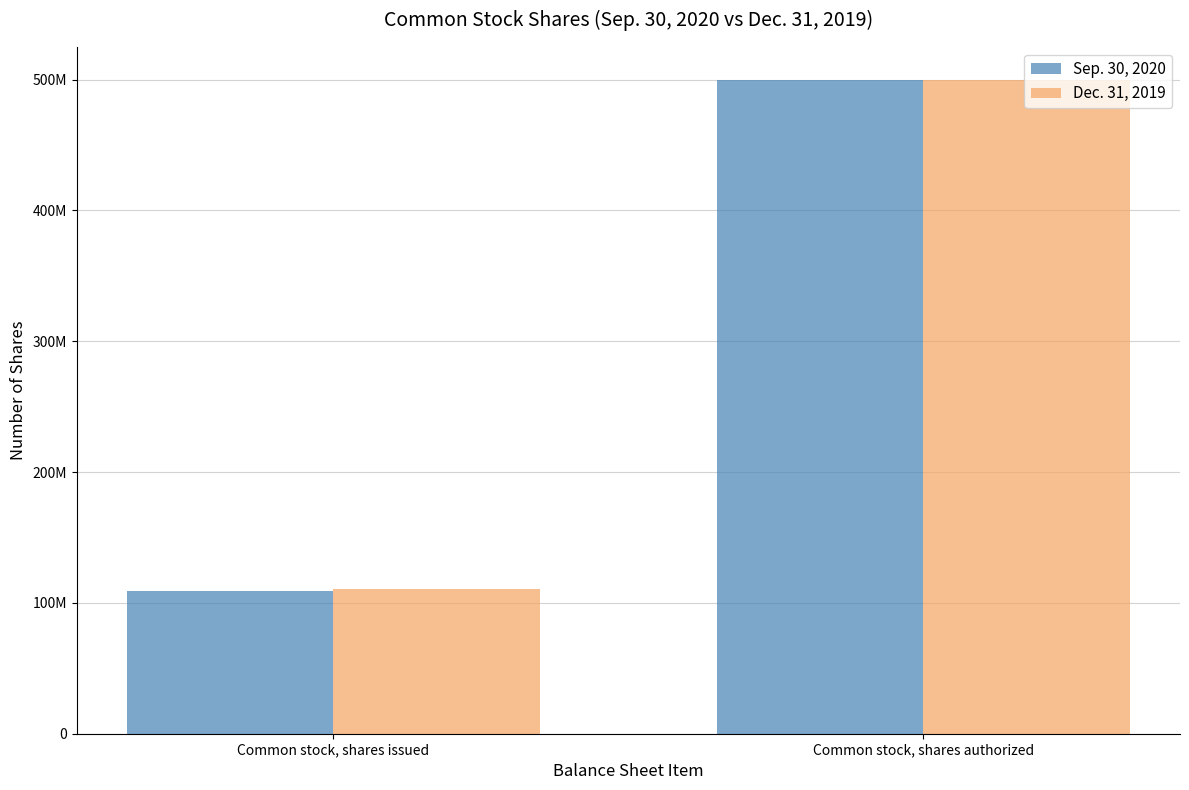

The Sep. 30, 2020 series shows 109200000 at Common stock, shares issued. True or false?

True